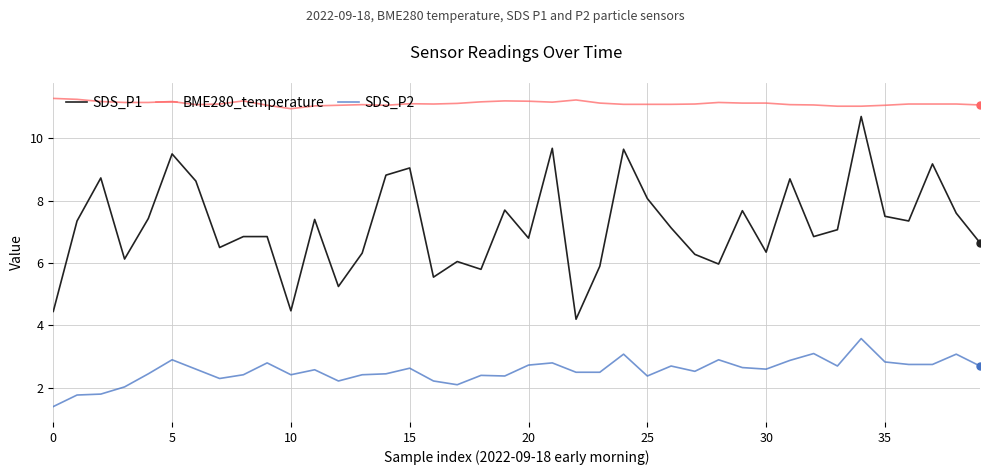

Does the chart display data point markers on the line(s)?

No